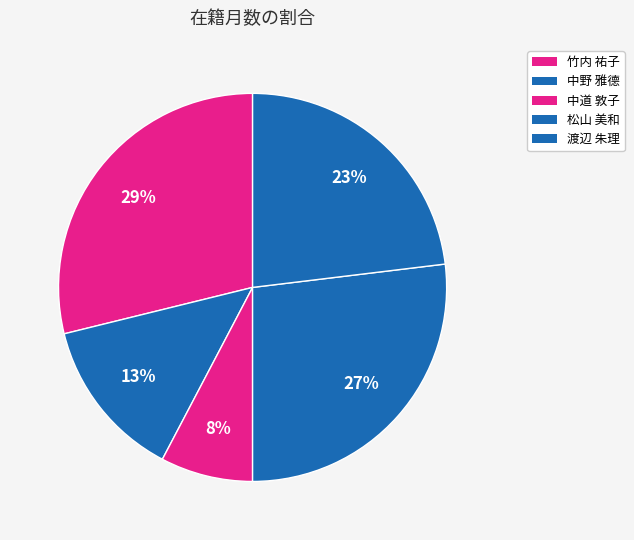

How many slices are in this pie chart?

5